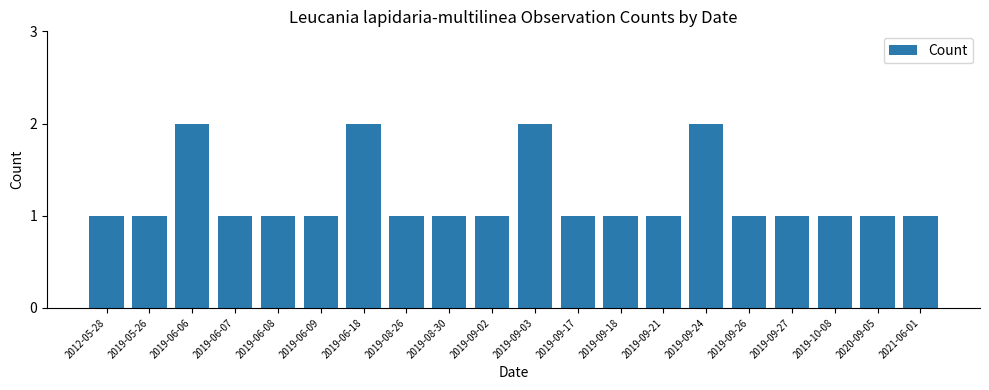

What is the change in value from 2019-06-18 to 2019-09-21?

-1